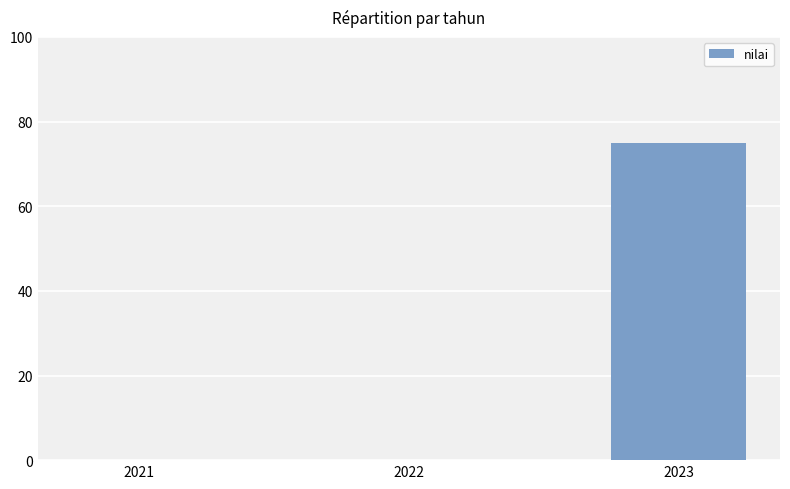

Which has a higher value, 2022 or 2023?

2023